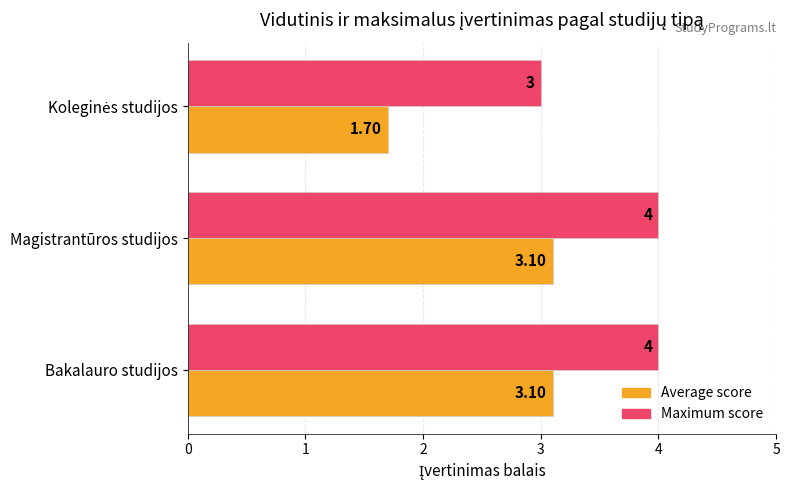

What is the difference between the maximum and minimum values in the Maximum score series?

1.0